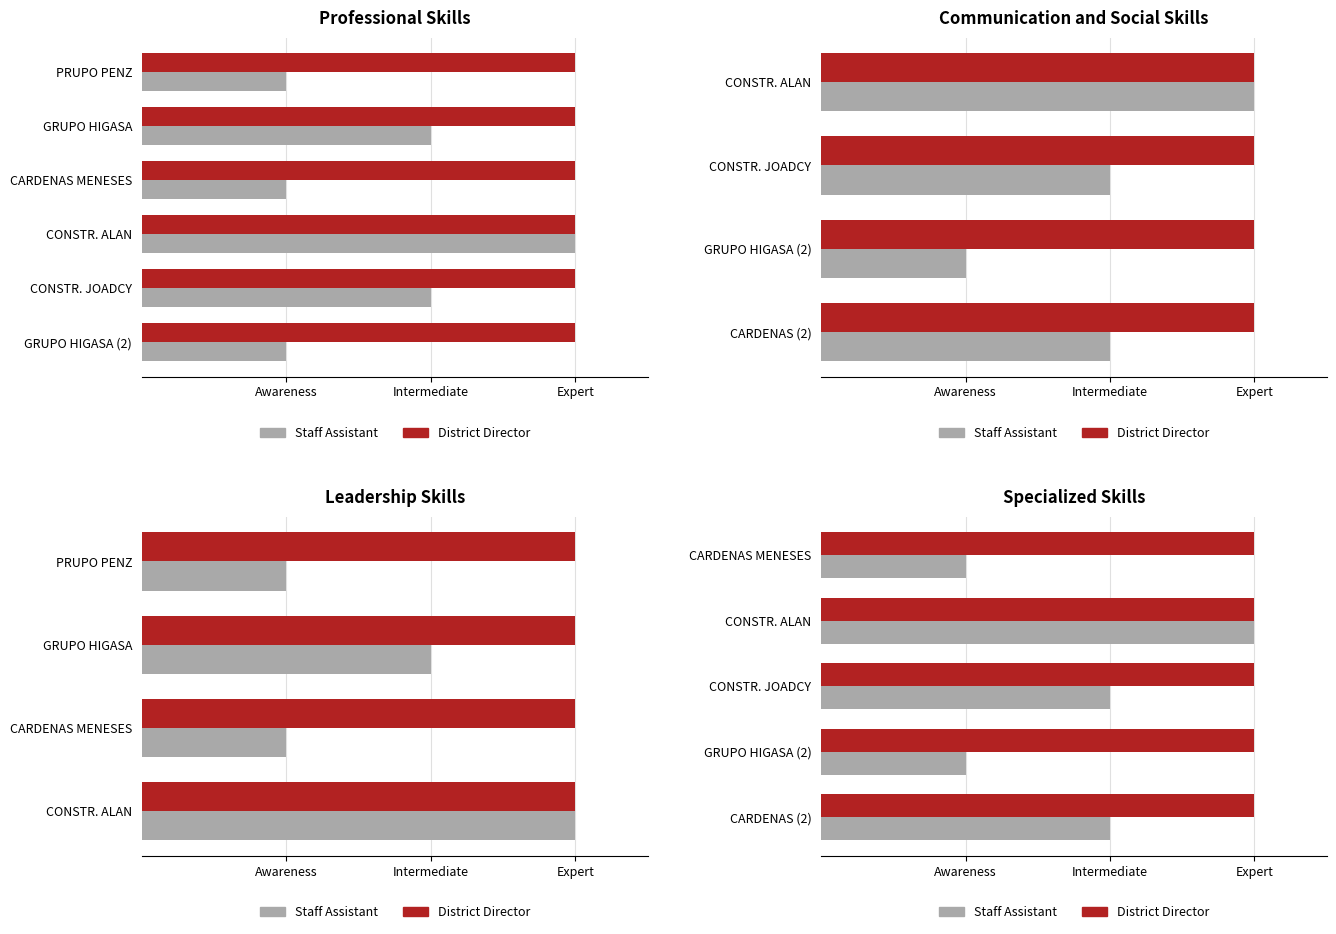

Which series has the largest range (max minus min)?

Staff Assistant